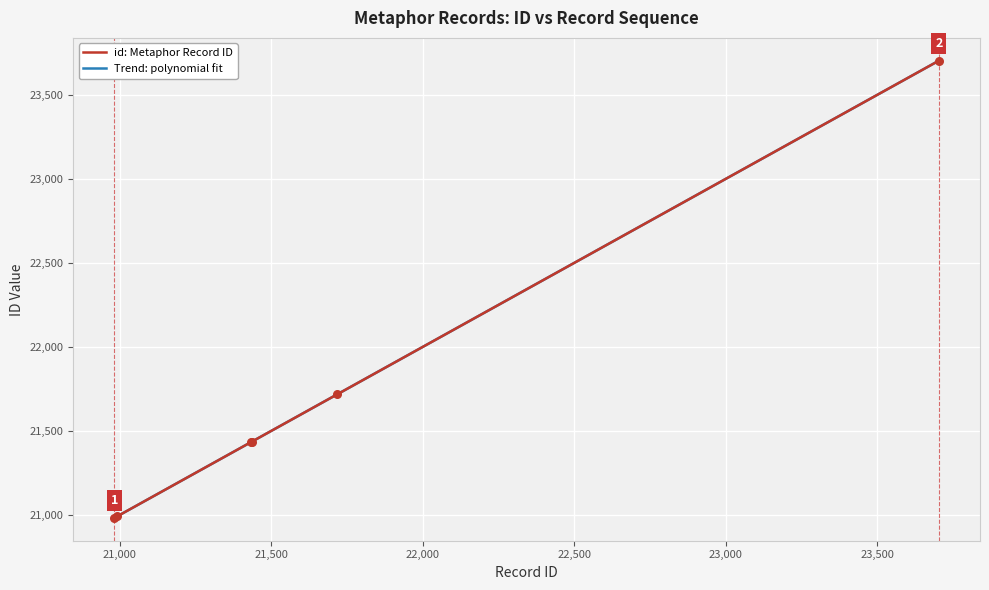

Which has a higher value, 7476 or 7543?

7543